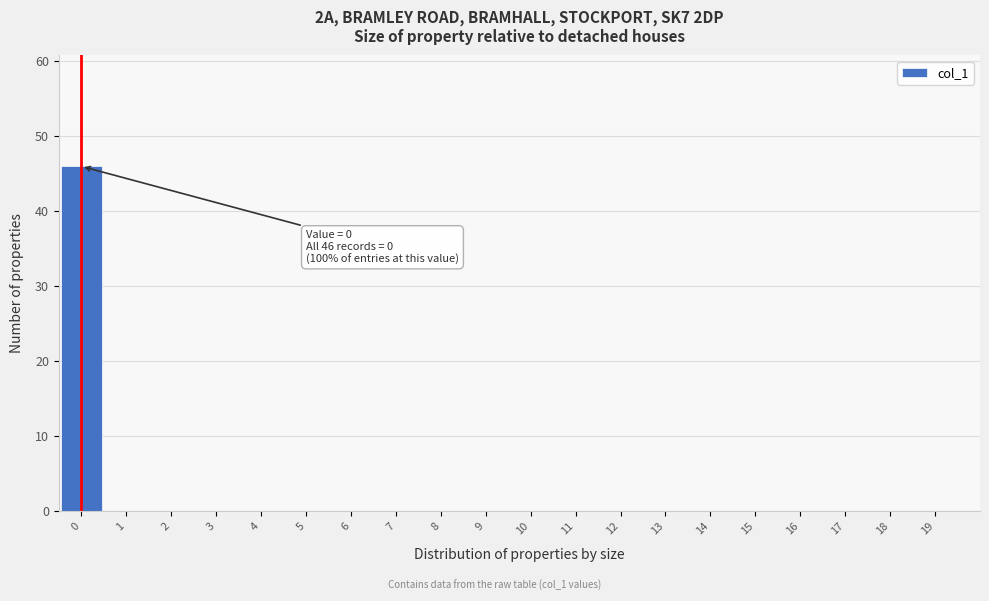

Reading left to right, list all the values displayed in this chart.

0=46	1=0	2=0	3=0	4=0	5=0	6=0	7=0	8=0	9=0	10=0	11=0	12=0	13=0	14=0	15=0	16=0	17=0	18=0	19=0